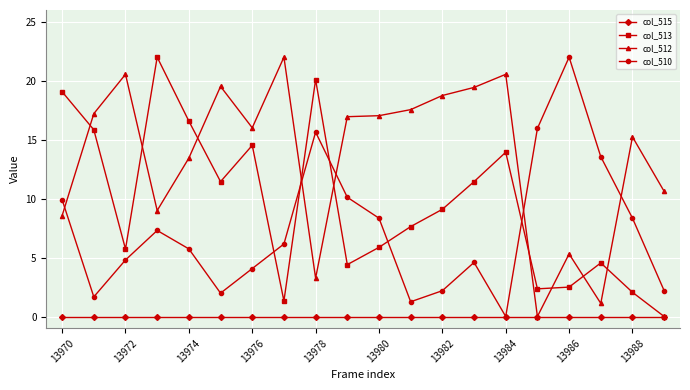

What is the value of the col_512 point at the 20th from the left?

10.6